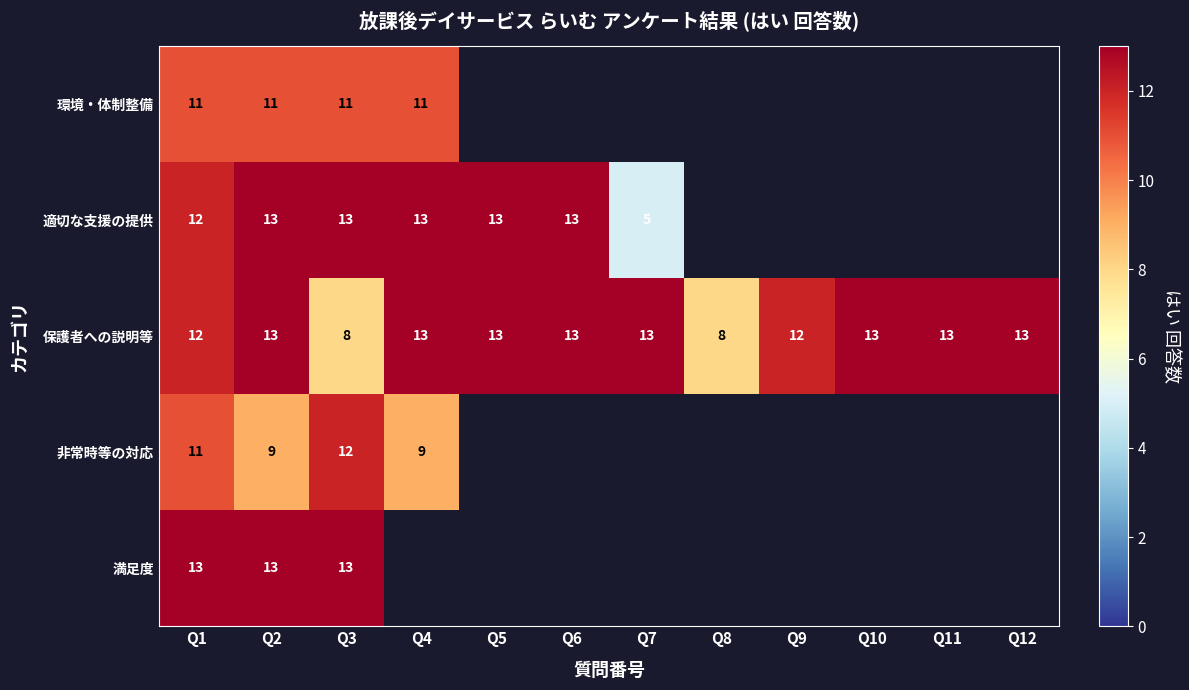

True or false: 保護者への説明等 has a value of 6 at Q11.

False